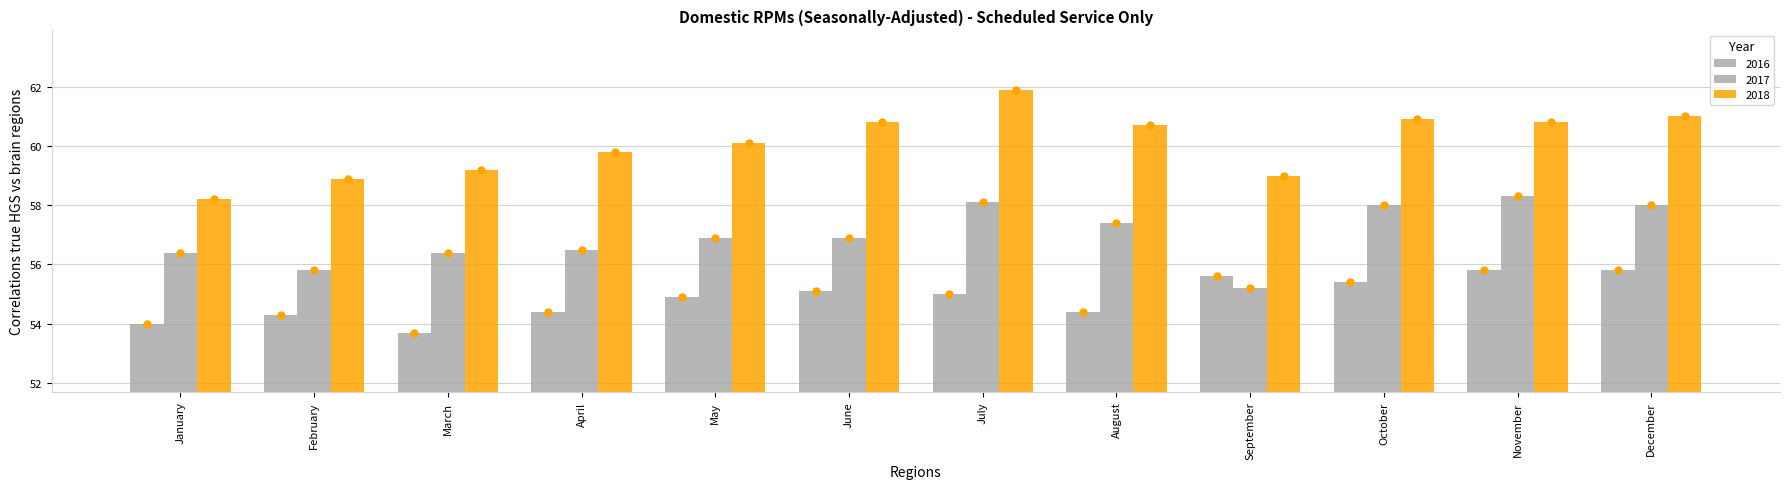

Does the chart contain stacked bars?

No